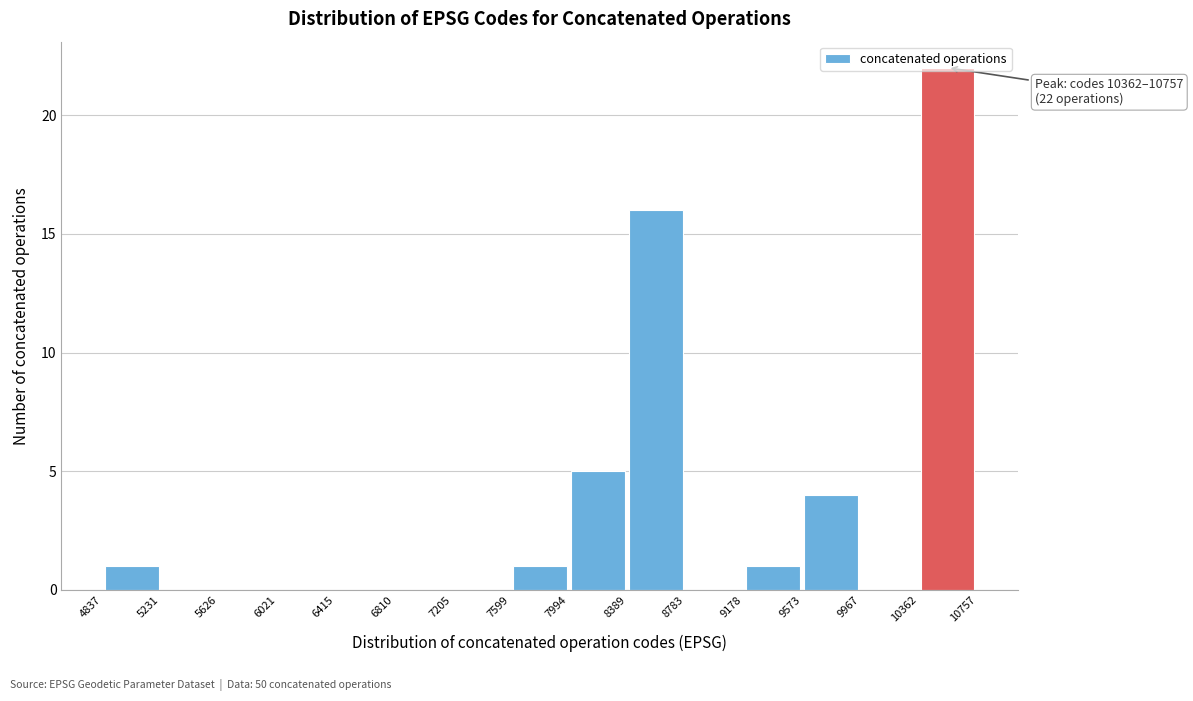

Over which range of the x-axis is the bar tallest?

10362 to 10757